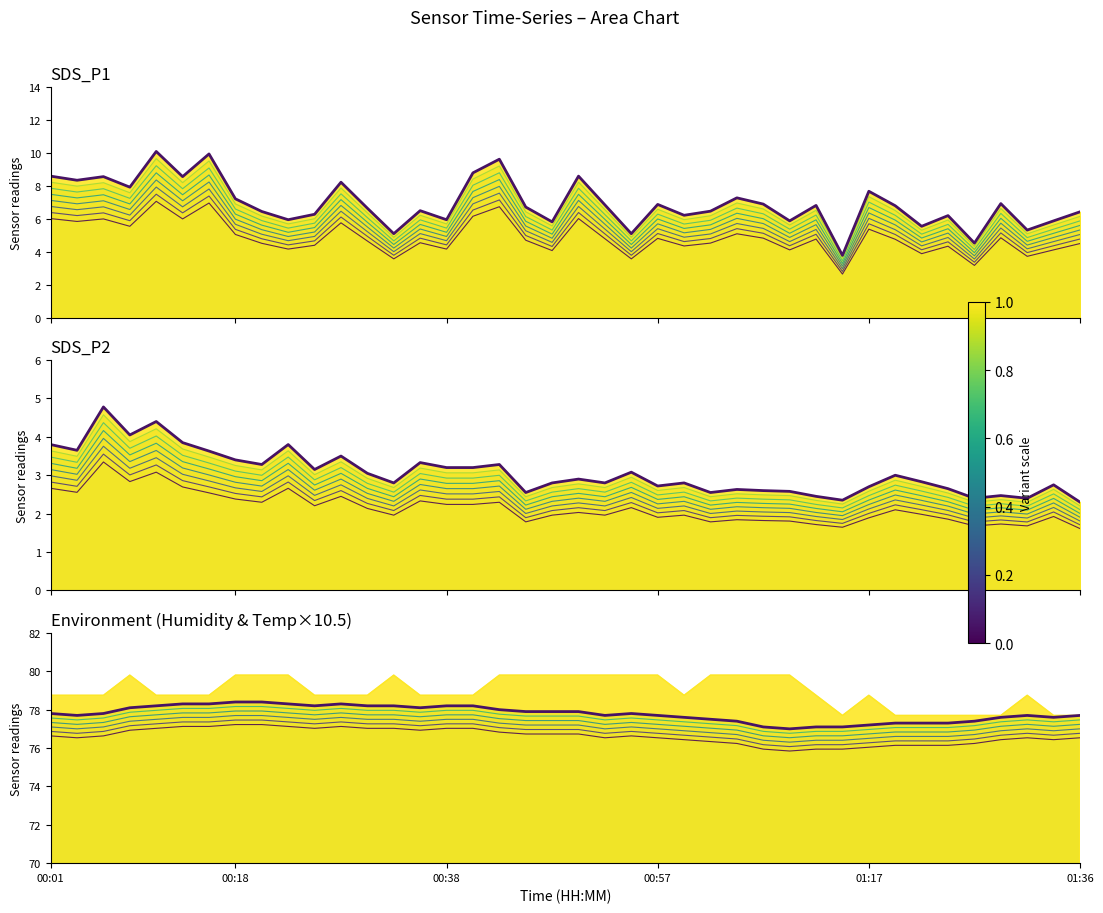

Count the number of data series in this chart.

3